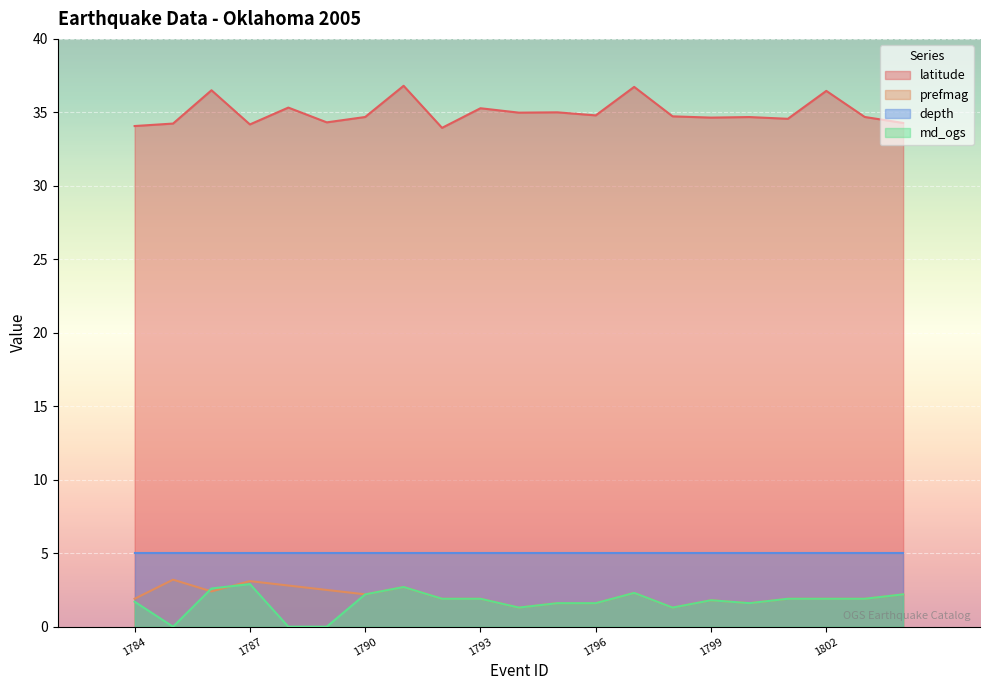

How many interior local peaks does the prefmag series have?

5